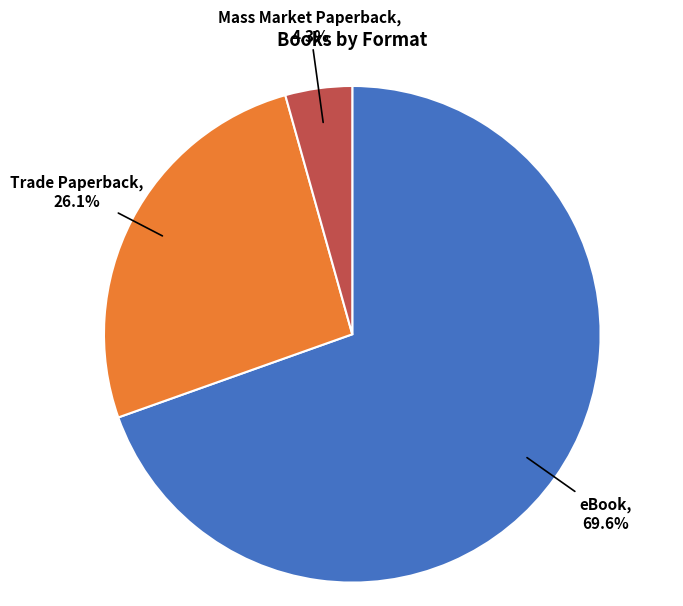

Is there any slice that represents more than half of the pie?

Yes